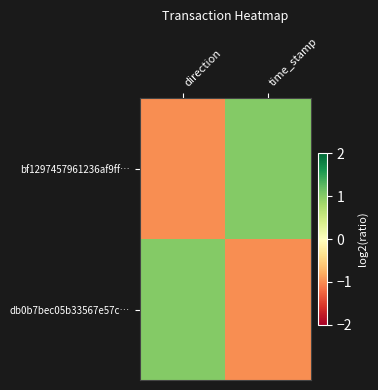

Rank the series at direction from lowest to highest value.

bf1297457961236af9ff…, db0b7bec05b33567e57c…